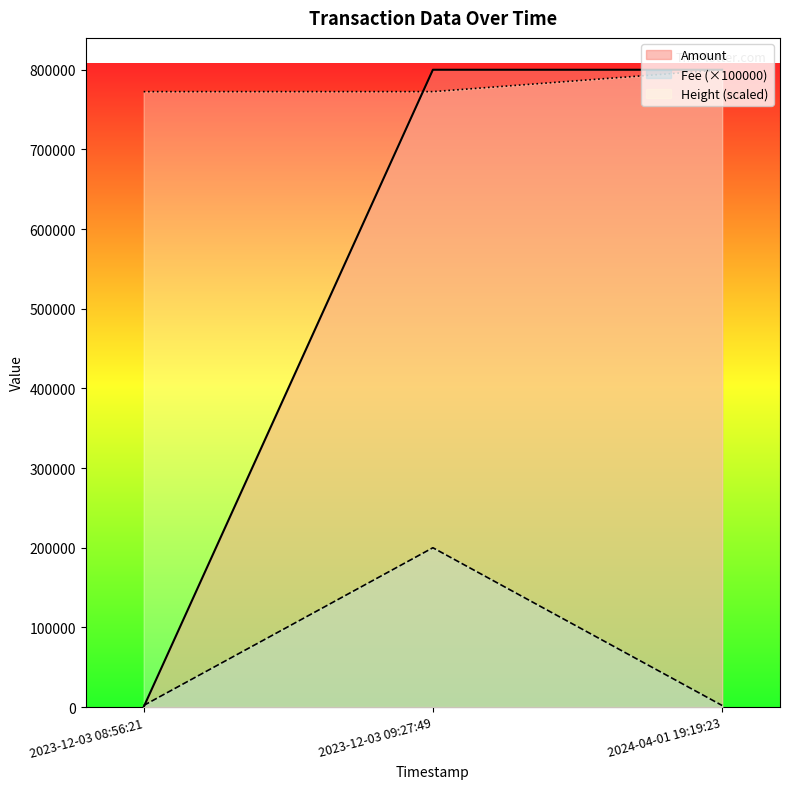

What is the maximum value for Fee (×100000)?

200000.0